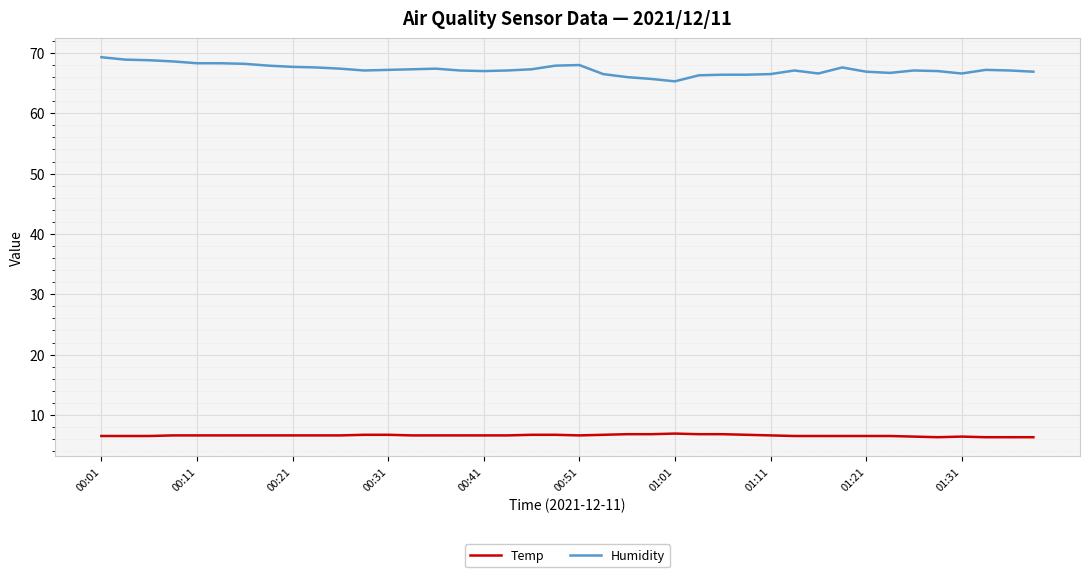

Which series has the largest range (max minus min)?

Humidity